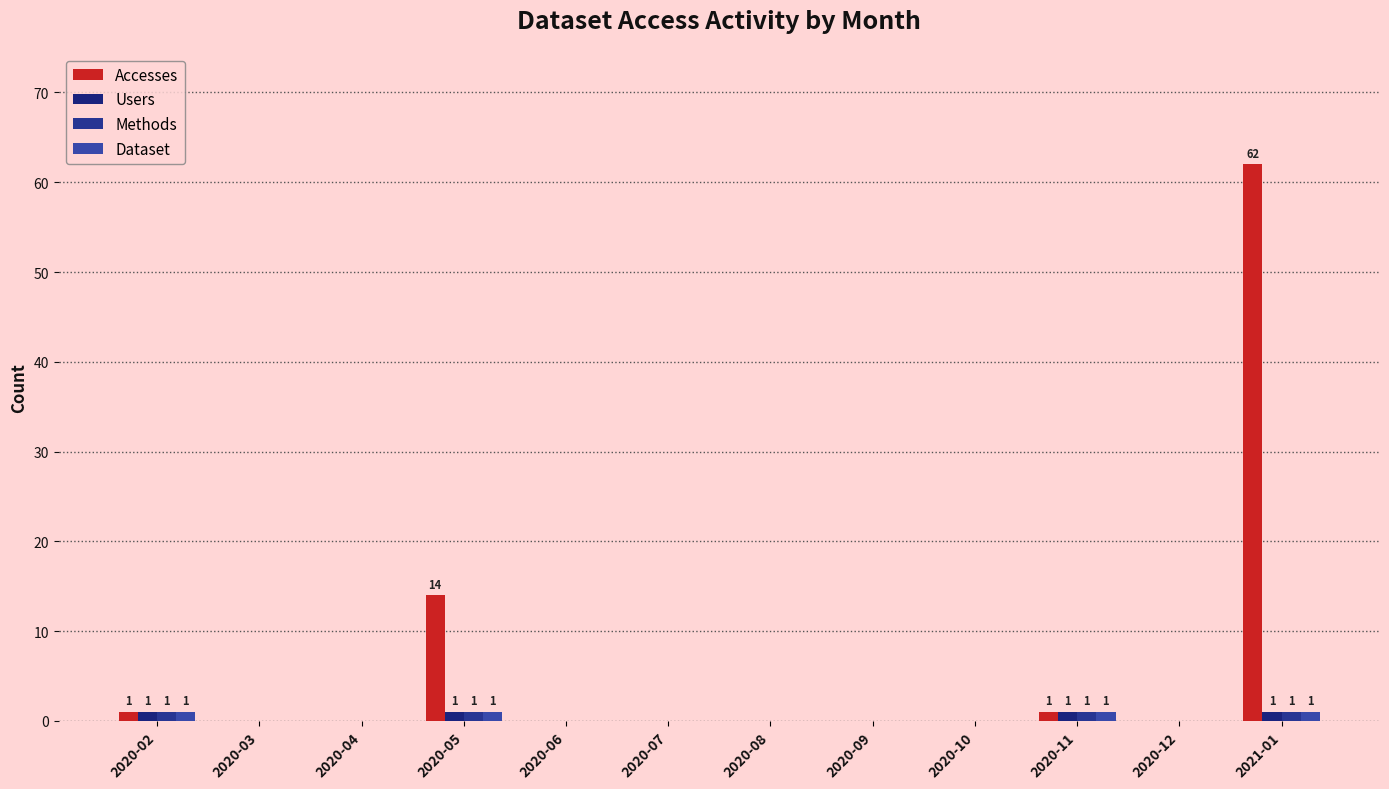

List the series in order of their peak value, lowest first.

Users, Methods, Dataset, Accesses